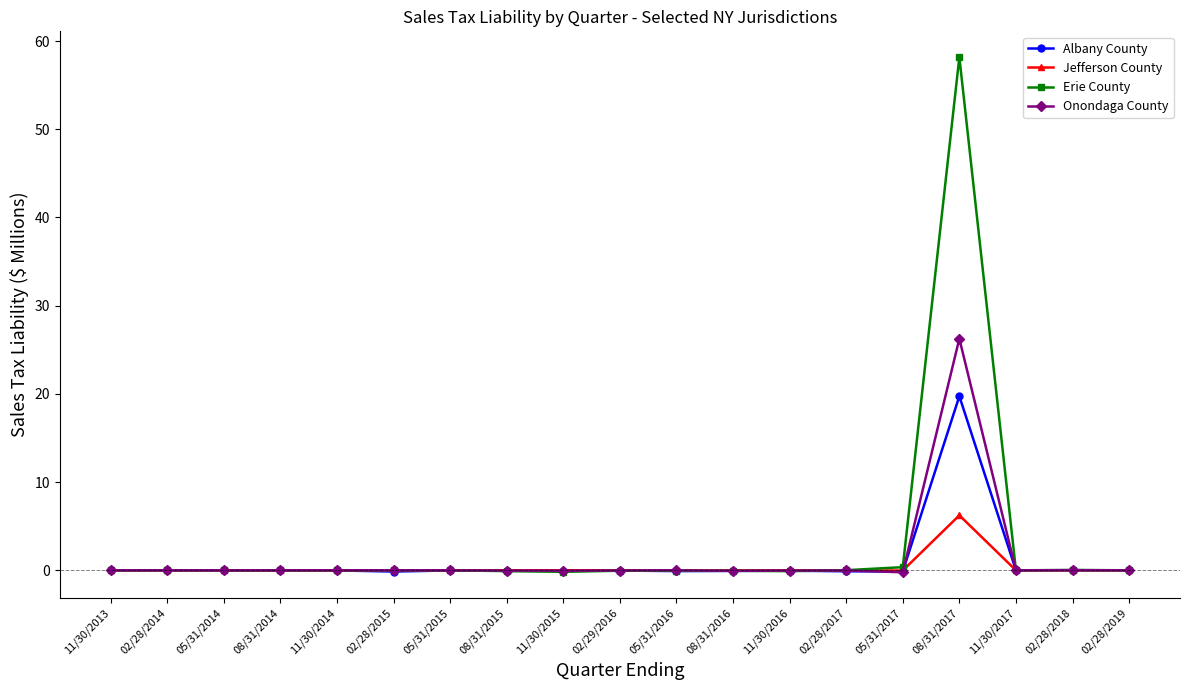

The Jefferson County series shows 0.0 at 02/28/2018. True or false?

True